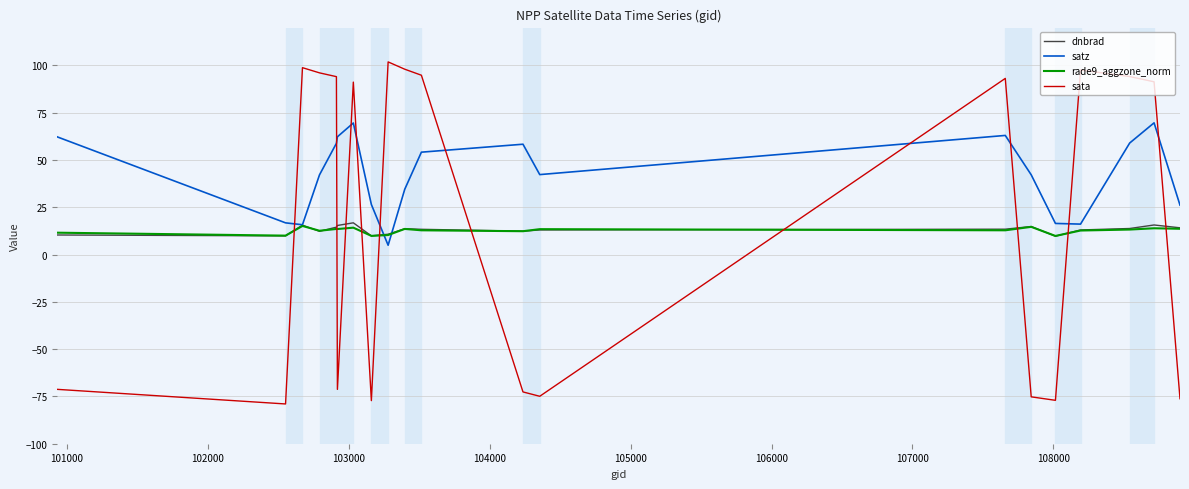

Which series has the widest spread of values?

sata